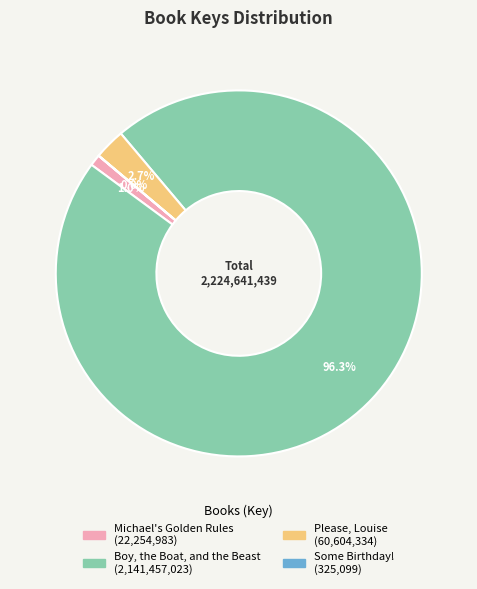

To the nearest percent, what is the combined percentage of Please, Louise and Boy, the Boat, and the Beast?

99%